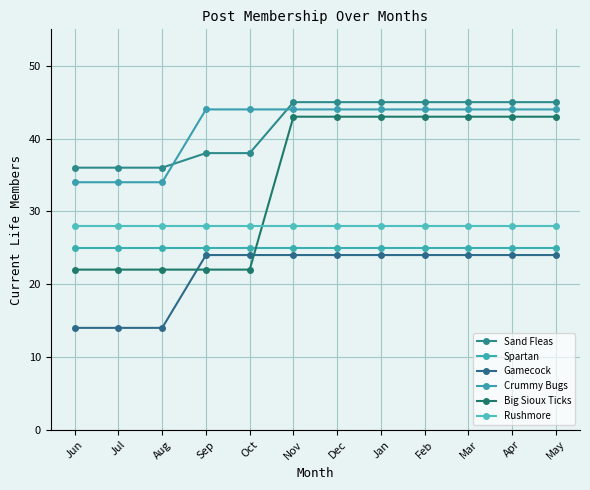

What is the value of the Gamecock point at the 9th from the left?

24